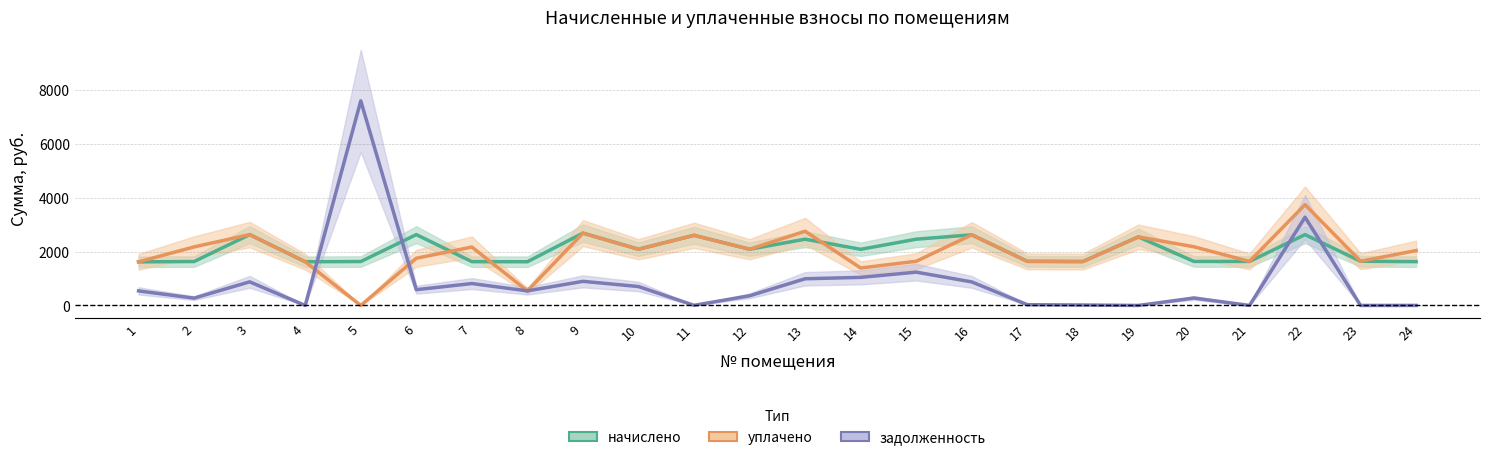

Reading left to right, what are all the values shown in this chart?

начислено: 1=1618.6	2=1629.7	3=2628.8	4=1622.3	5=1629.7	6=2628.8	7=1626.0	8=1622.3	9=2684.1	10=2086.8	11=2603.0	12=2086.8	13=2459.2	14=2083.2	15=2459.2	16=2621.5	17=1637.0	18=1629.7	19=2544.0	20=1633.3	21=1633.3	22=2628.8	23=1640.7	24=1626.0
уплачено: 1=1618.6	2=2172.9	3=2628.8	4=1622.3	5=0.0	6=1752.6	7=2168.0	8=540.8	9=2684.1	10=2086.8	11=2603.0	12=2086.8	13=2754.8	14=1388.8	15=1639.5	16=2621.5	17=1637.0	18=1629.7	19=2544.0	20=2177.8	21=1633.3	22=3740.8	23=1640.7	24=2037.6
задолженность: 1=539.5	2=271.6	3=876.3	4=0.0	5=7593.8	6=585.0	7=813.0	8=540.8	9=894.7	10=701.9	11=4.7	12=358.4	13=990.5	14=1041.9	15=1236.2	16=873.8	17=27.7	18=16.2	19=0.0	20=275.4	21=0.0	22=3275.0	23=0.0	24=0.8